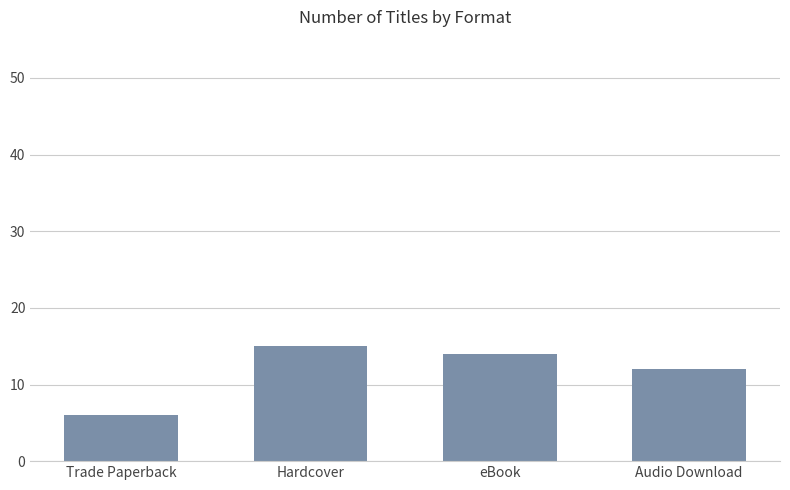

What is the difference between the values at Hardcover and eBook?

1